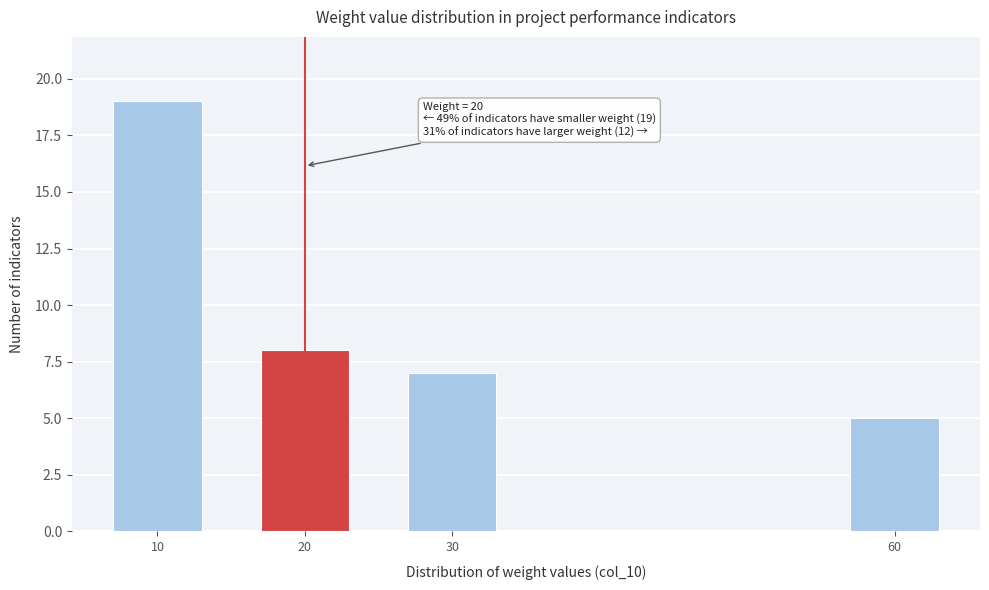

Reading left to right, transcribe all the data shown in this chart.

10=19	20=8	30=7	60=5